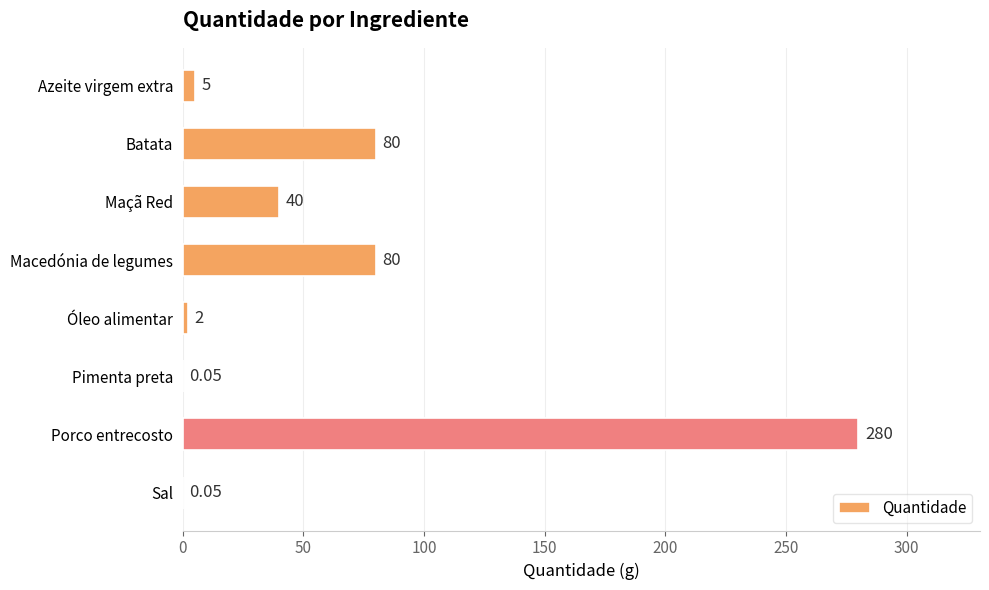

Between Porco entrecosto and Óleo alimentar, which is larger?

Porco entrecosto